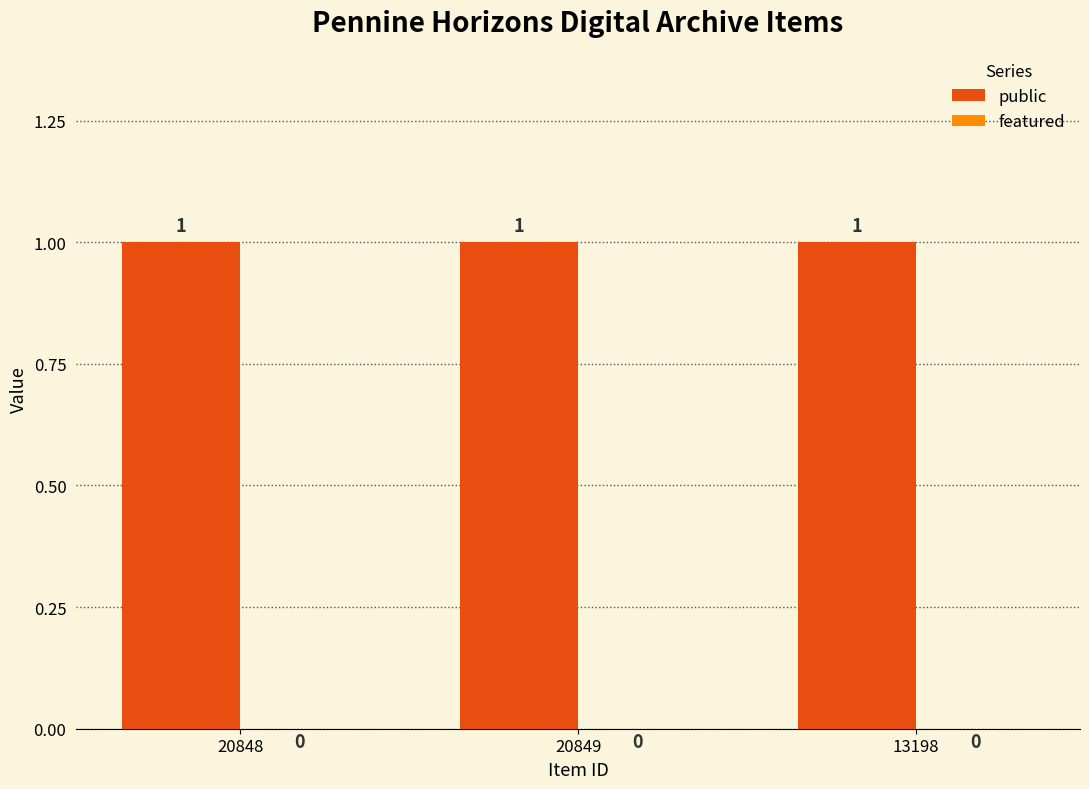

What are all the series names shown in the legend?

public, featured